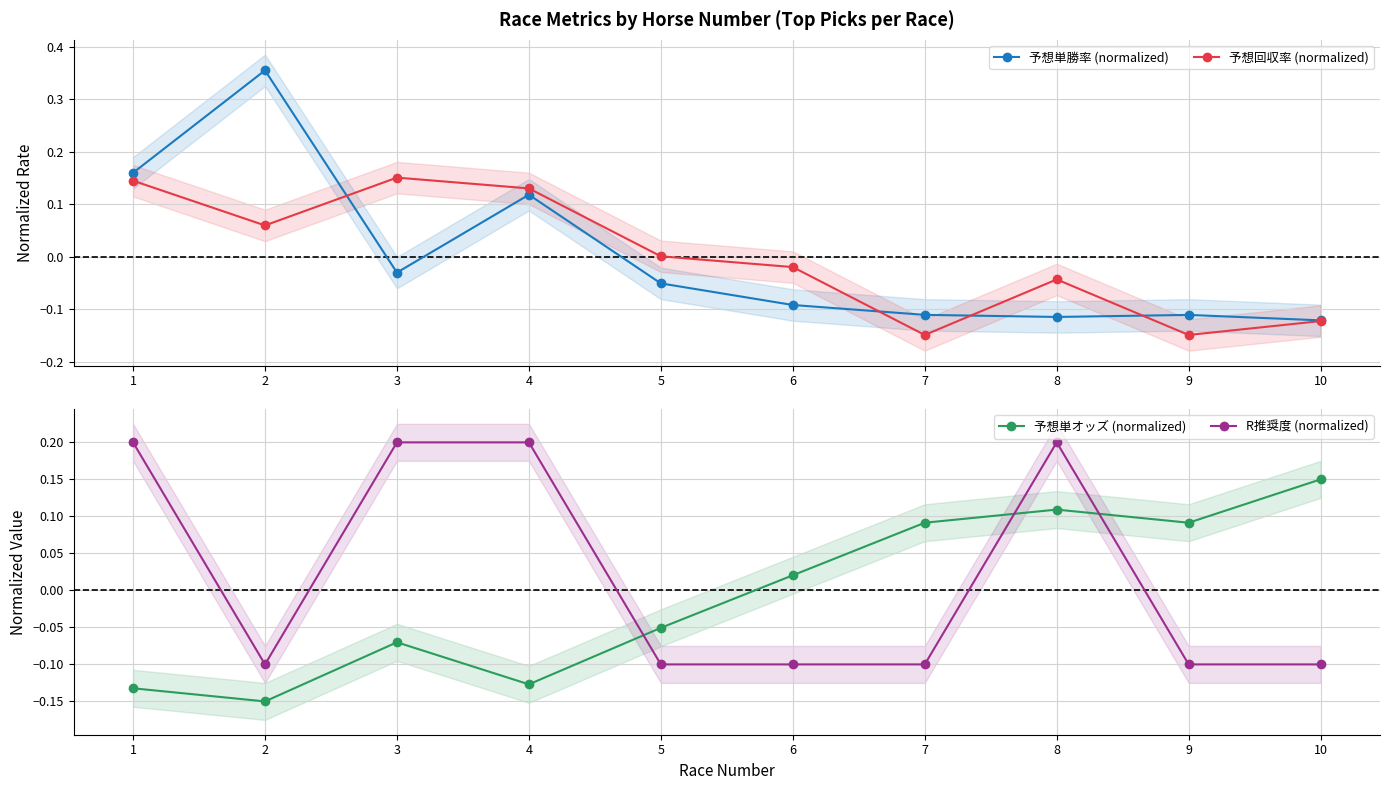

At which category does the chart reach its minimum across all series?

2